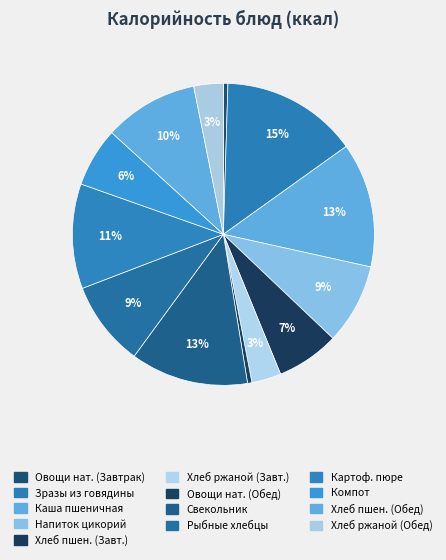

How many slices are in this pie chart?

13